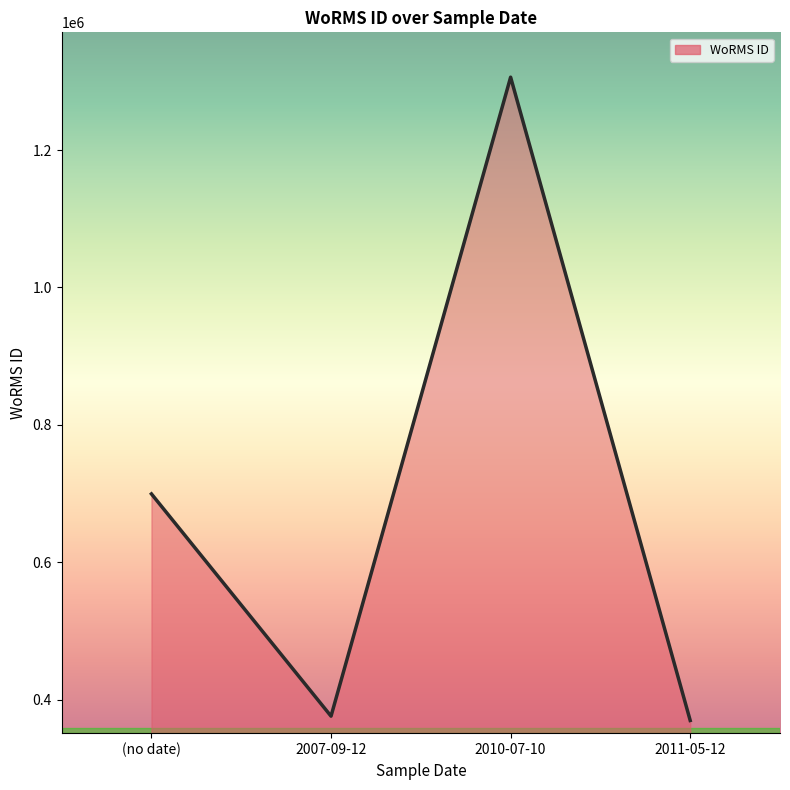

What is the ratio of the value at (no date) to the value at 2010-07-10?

0.5